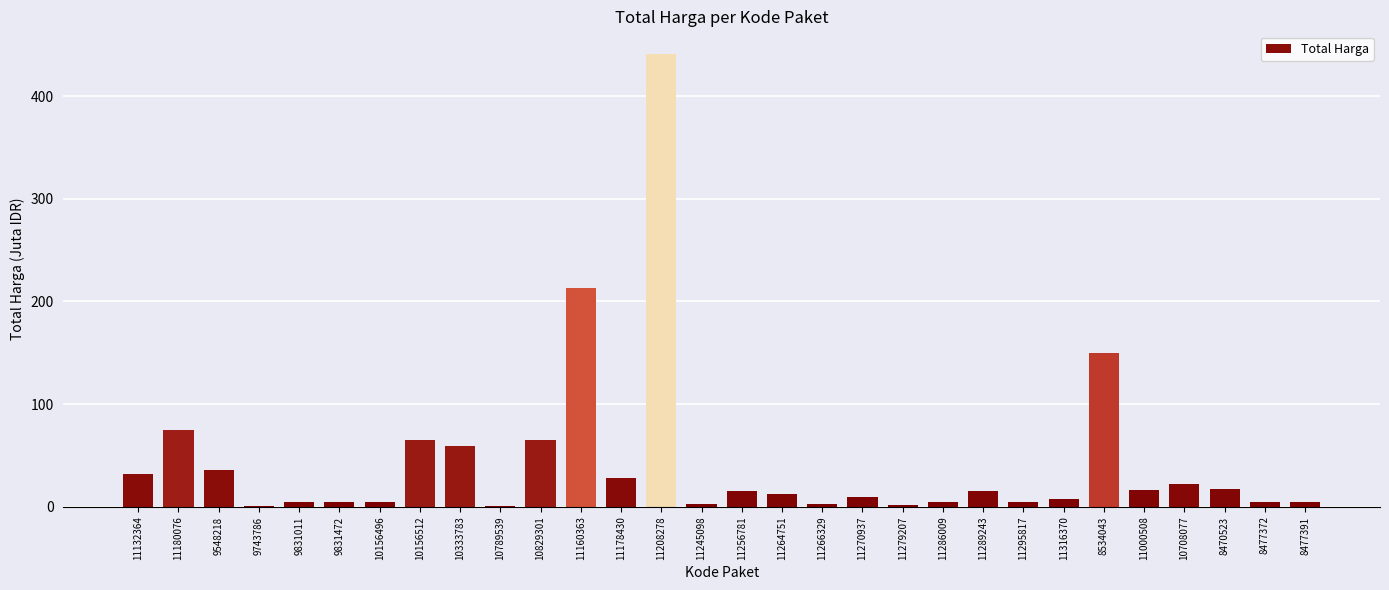

At which label is the value closest to 220?

11160363